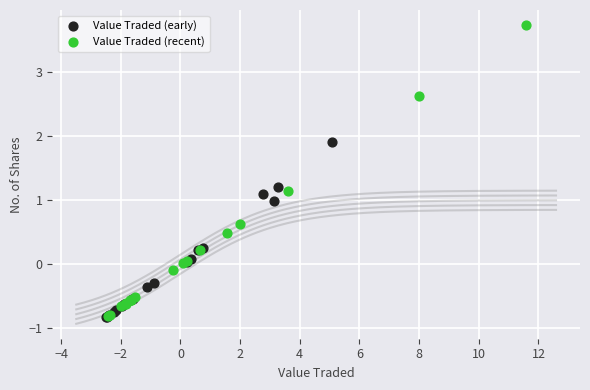

Which series reaches the maximum Y coordinate?

Value Traded (recent)